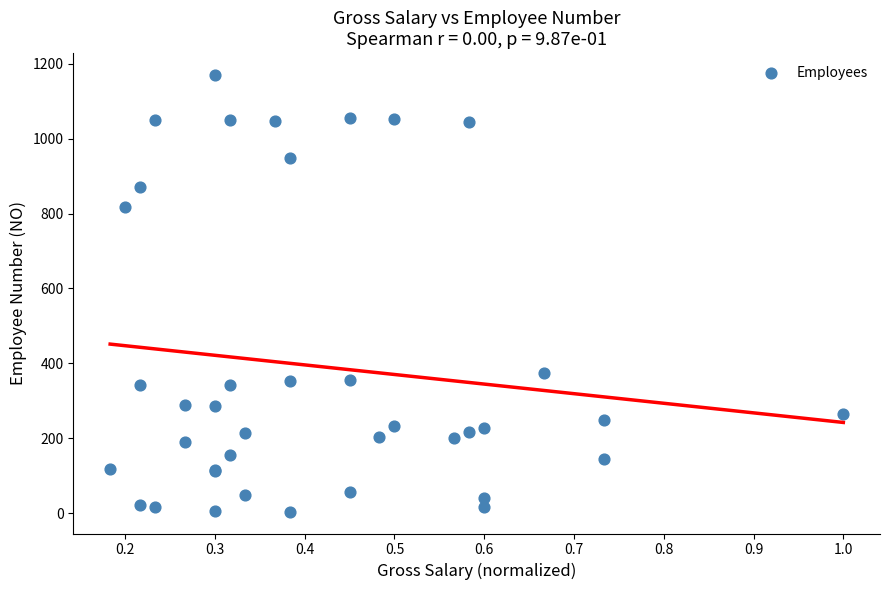

What Y value in the scatter plot is closest to 587?

373